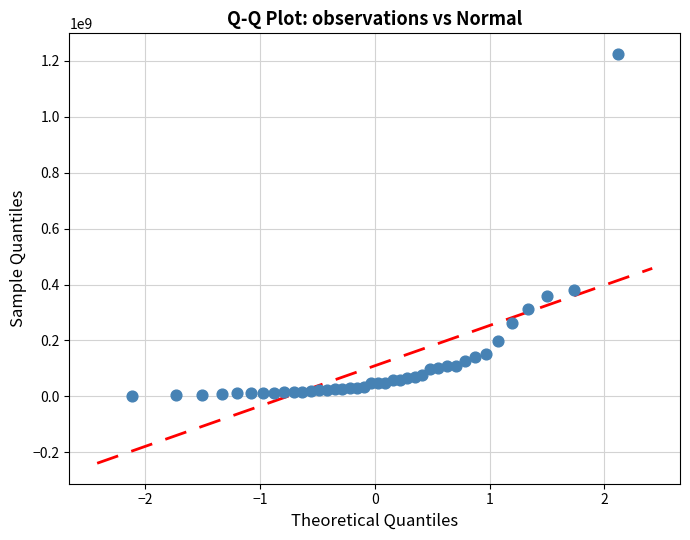

What is the range of Y values (max minus min)?

1222286250